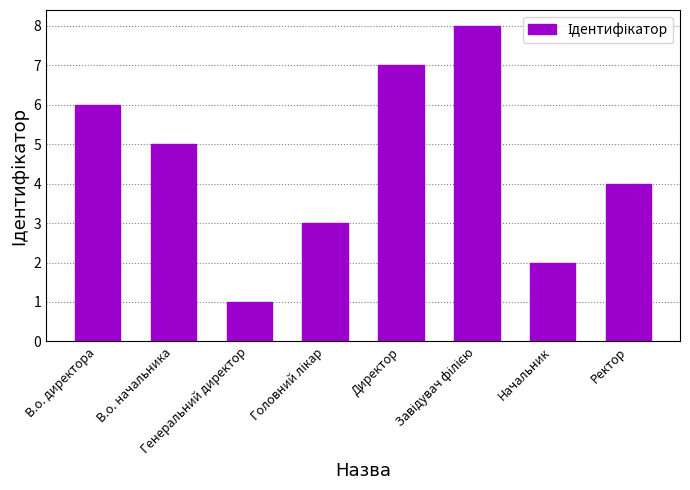

What is the difference between the second highest and minimum values?

6